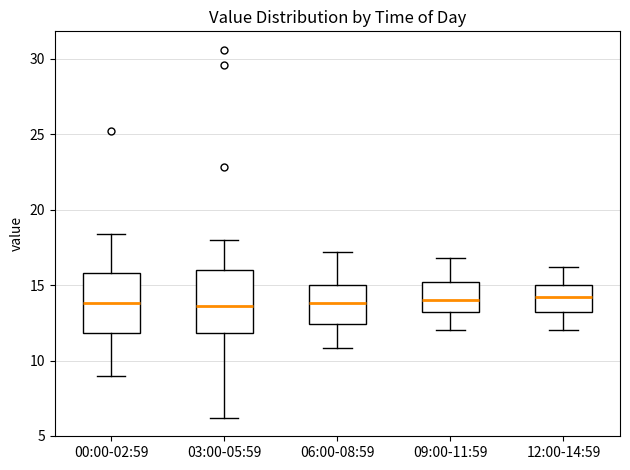

Reading left to right, read every box against the y-axis: the position of its median line, the range the box covers, and the ends of its whiskers. The values are not printed on the chart, so give them approximately, as read against the axis.

00:00-02:59: median 14.0, box 12.0 to 16.0, whiskers 9.0 to 18.5
03:00-05:59: median 13.5, box 12.0 to 16.0, whiskers 6.0 to 18.0
06:00-08:59: median 14.0, box 12.5 to 15.0, whiskers 11.0 to 17.0
09:00-11:59: median 14.0, box 13.0 to 15.0, whiskers 12.0 to 17.0
12:00-14:59: median 14.0, box 13.0 to 15.0, whiskers 12.0 to 16.0